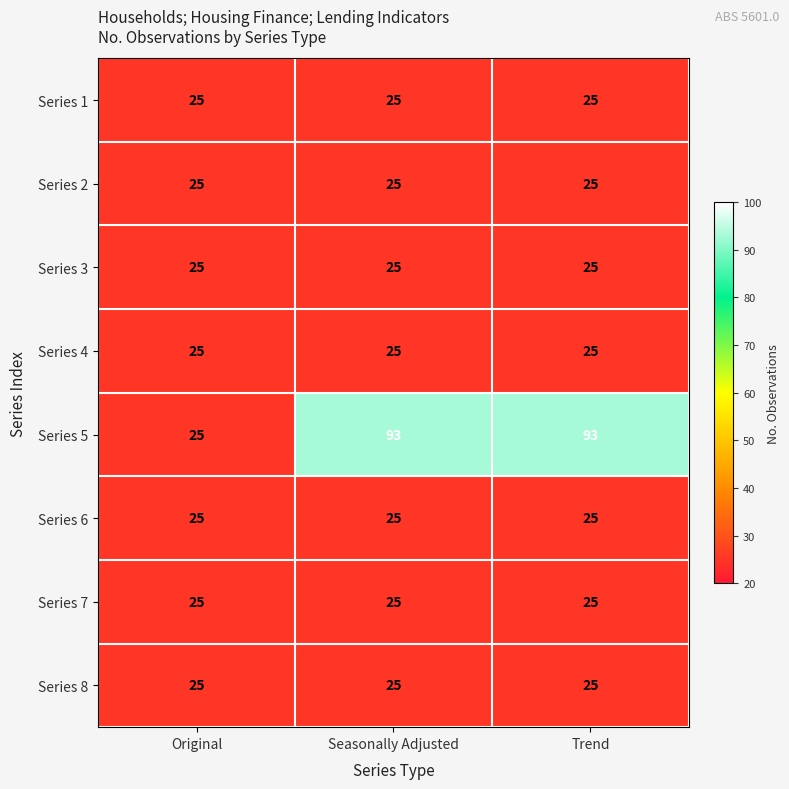

How many distinct data groups are displayed?

8